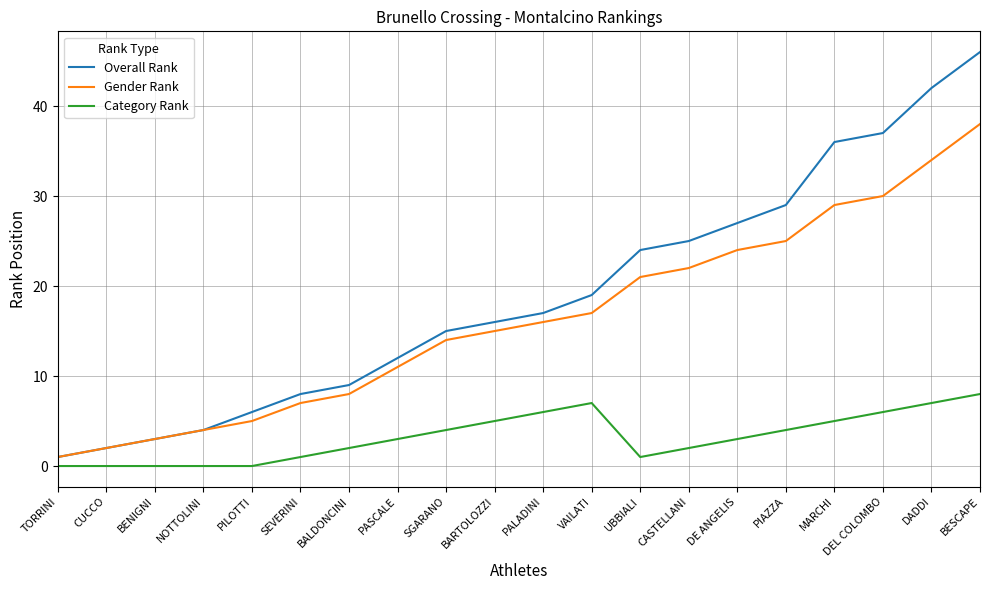

List the labels in order of Gender Rank value, smallest first.

TORRINI, CUCCO, BENIGNI, NOTTOLINI, PILOTTI, SEVERINI, BALDONCINI, PASCALE, SGARANO, BARTOLOZZI, PALADINI, VAILATI, UBBIALI, CASTELLANI, DE ANGELIS, PIAZZA, MARCHI, DEL COLOMBO, DADDI, BESCAPE